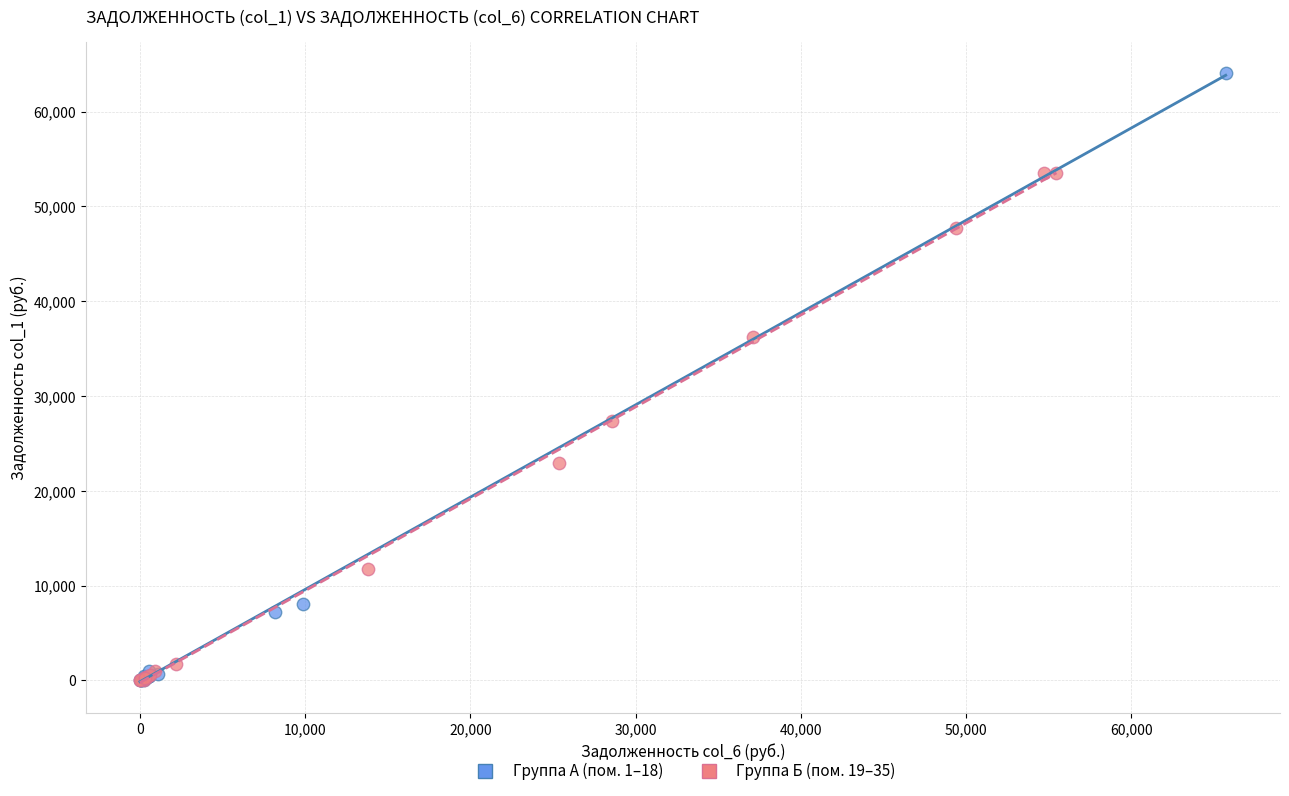

Which series has the largest Y range (max minus min)?

Группа А (пом. 1–18)